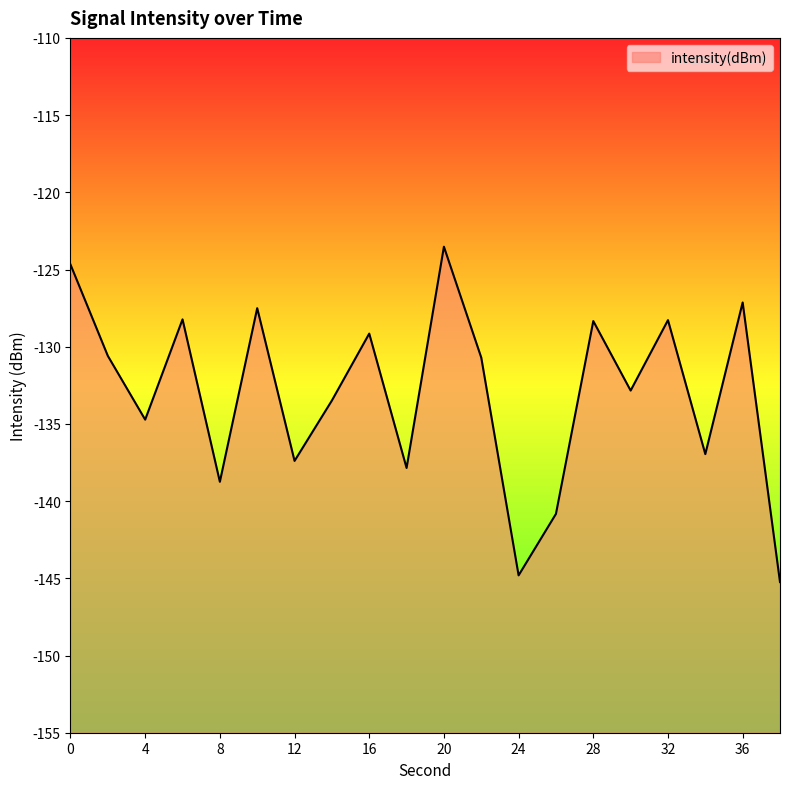

Reading left to right, list all the values displayed in this chart.

0=-124.7	2=-130.6	4=-134.7	6=-128.2	8=-138.7	10=-127.5	12=-137.4	14=-133.5	16=-129.2	18=-137.9	20=-123.5	22=-130.7	24=-144.8	26=-140.8	28=-128.3	30=-132.8	32=-128.3	34=-137.0	36=-127.1	38=-145.2